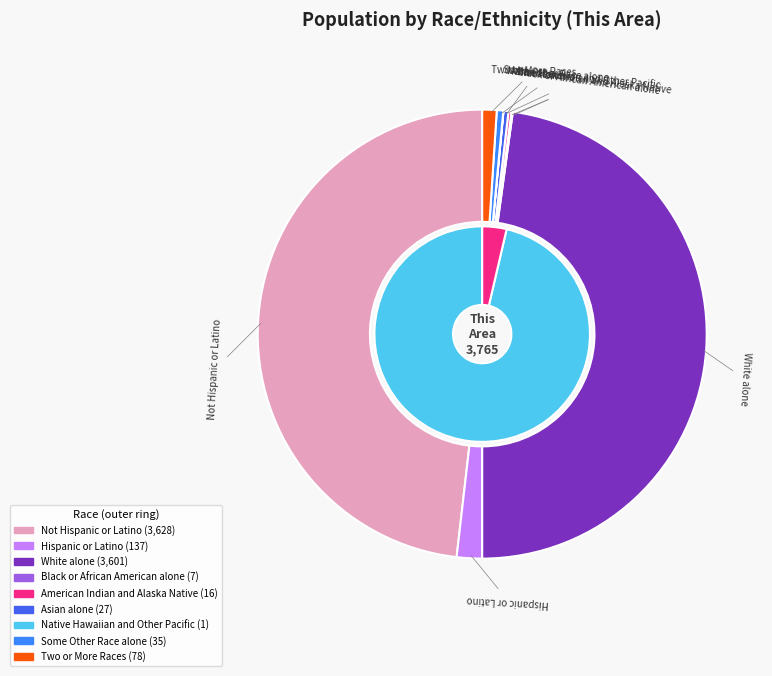

Which category has the smallest portion of the pie?

Native Hawaiian and Other Pacific